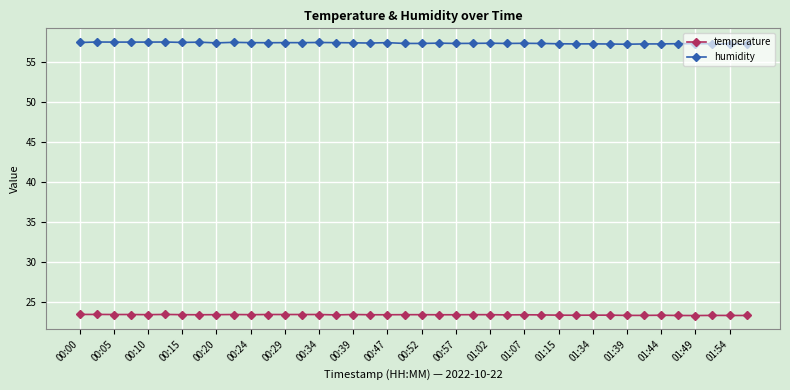

What is the sum of all humidity values?

2296.2